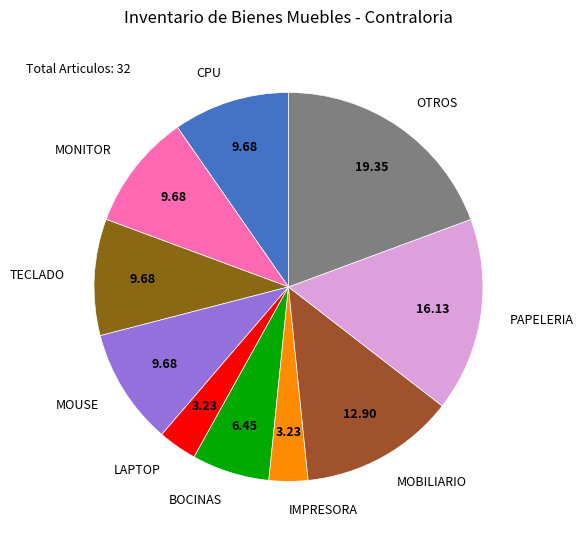

Which category has the biggest portion of the pie?

OTROS